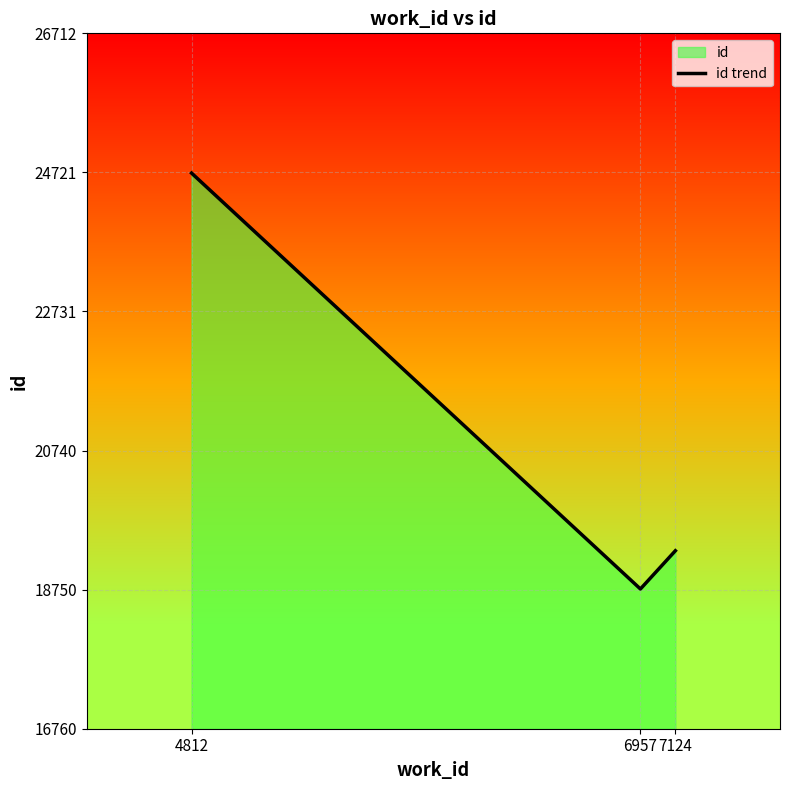

How many values are below 19307?

1